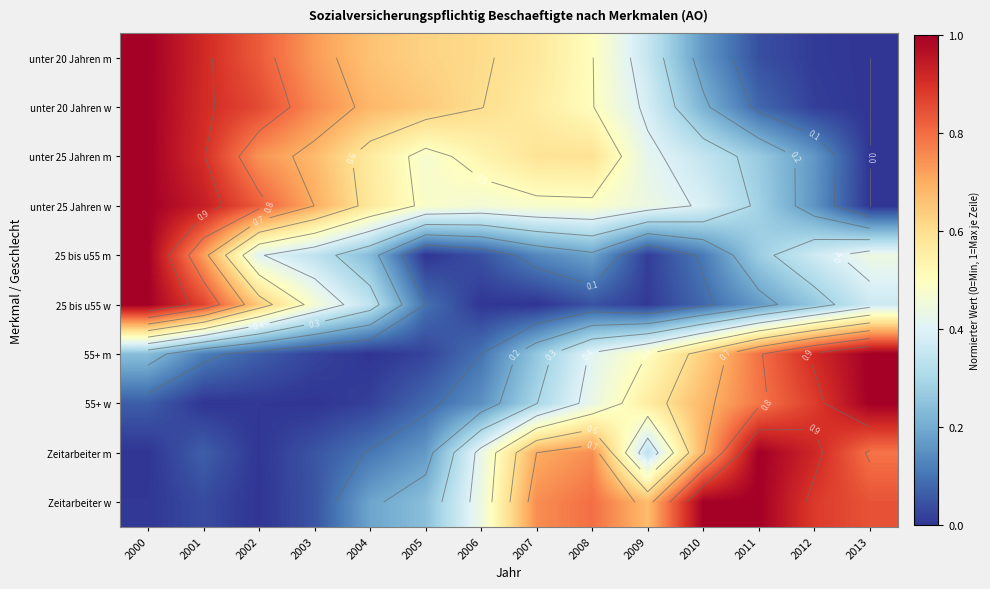

At how many categories does at least one series exceed 0?

14